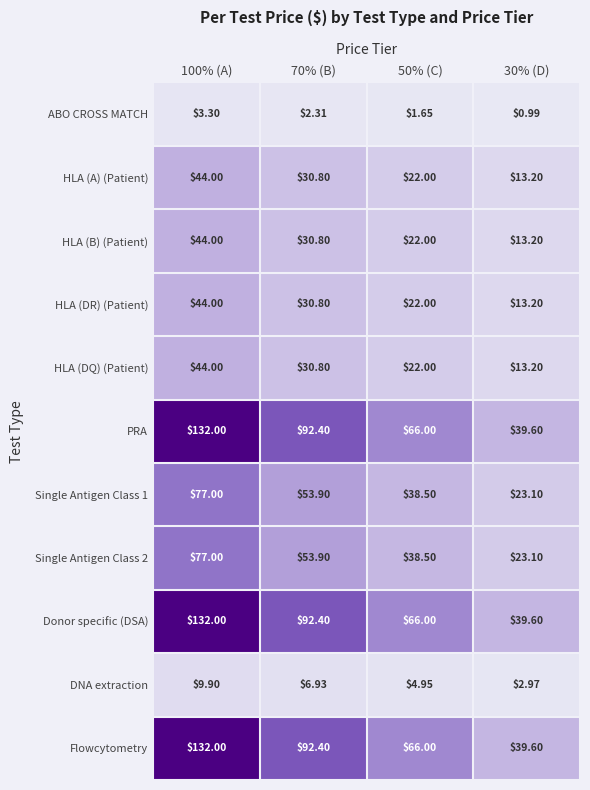

How many values in the HLA (B) (Patient) series are below 30?

2